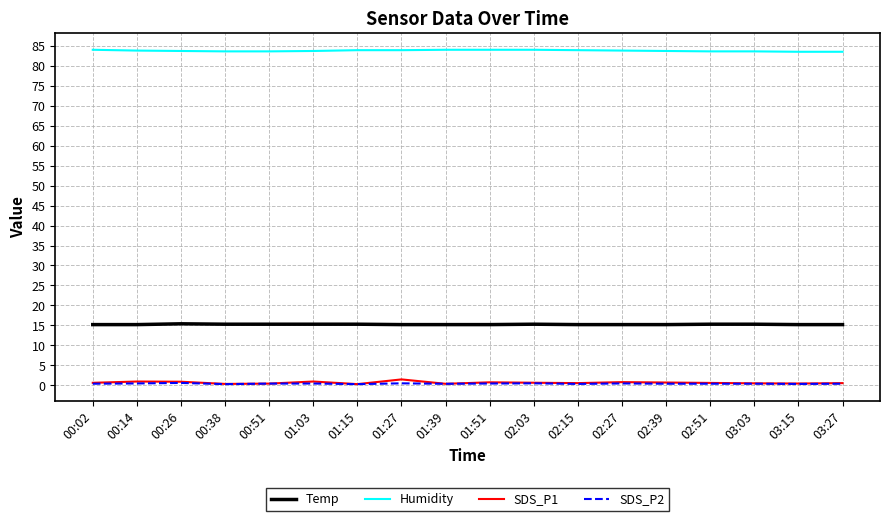

Is the value of Humidity at 00:02 greater than the value of SDS_P1 at 01:15?

Yes